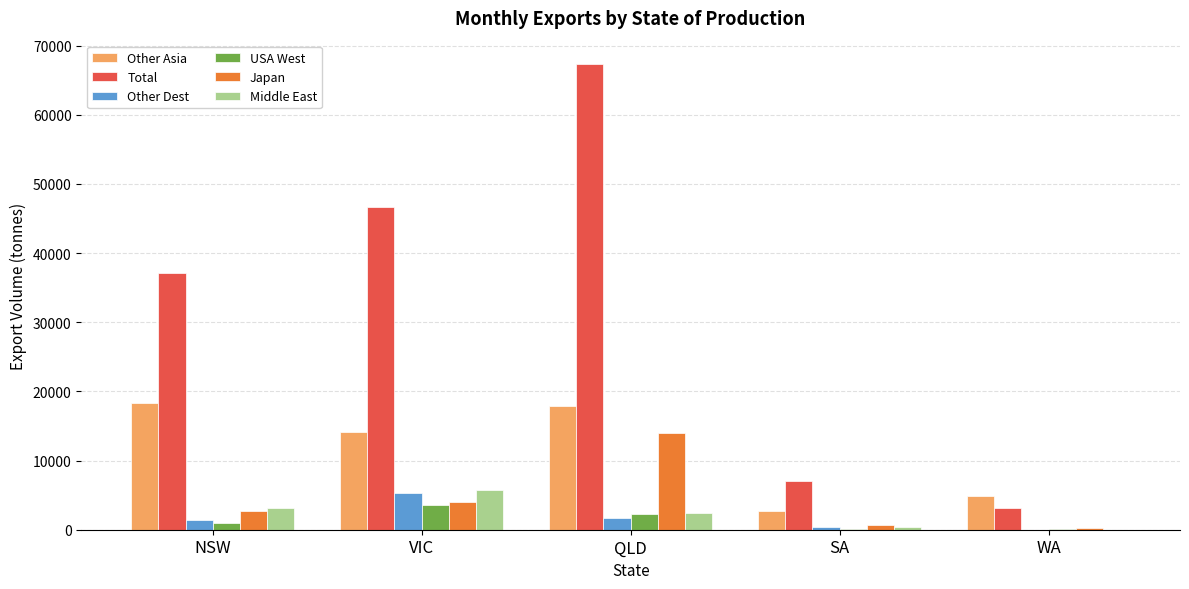

How many data points in Other Dest are above 1451?

3